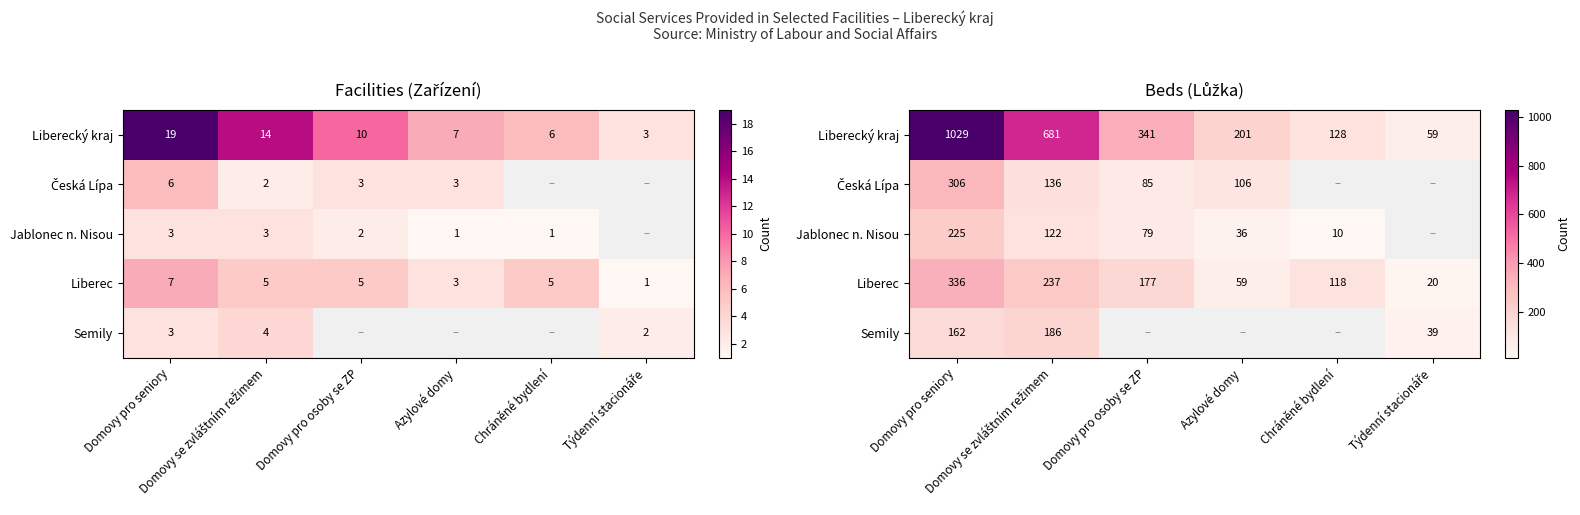

What is the difference between the Liberecký kraj values at Domovy se zvláštním režimem and Týdenní stacionáře?

622.0